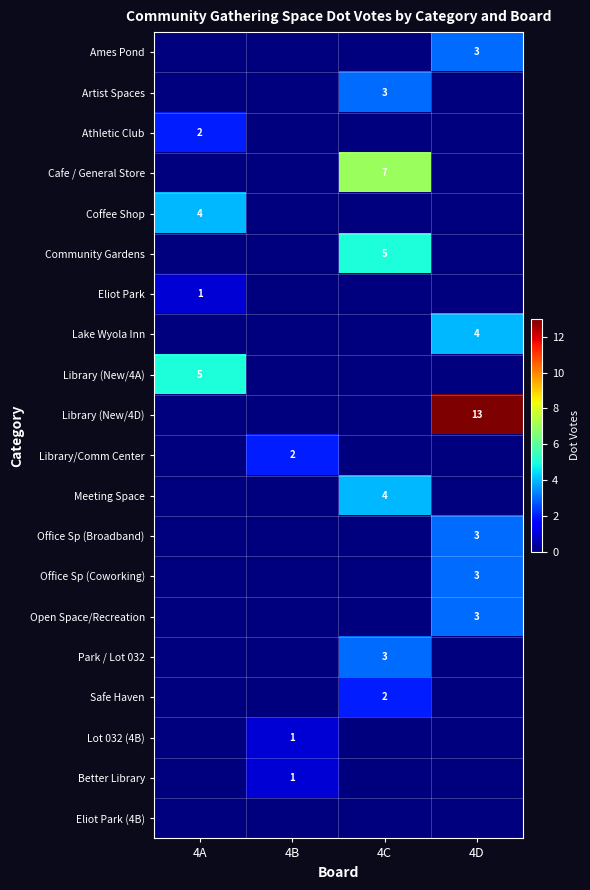

True or false: Library (New/4D) has a value of 13 at 4D.

True